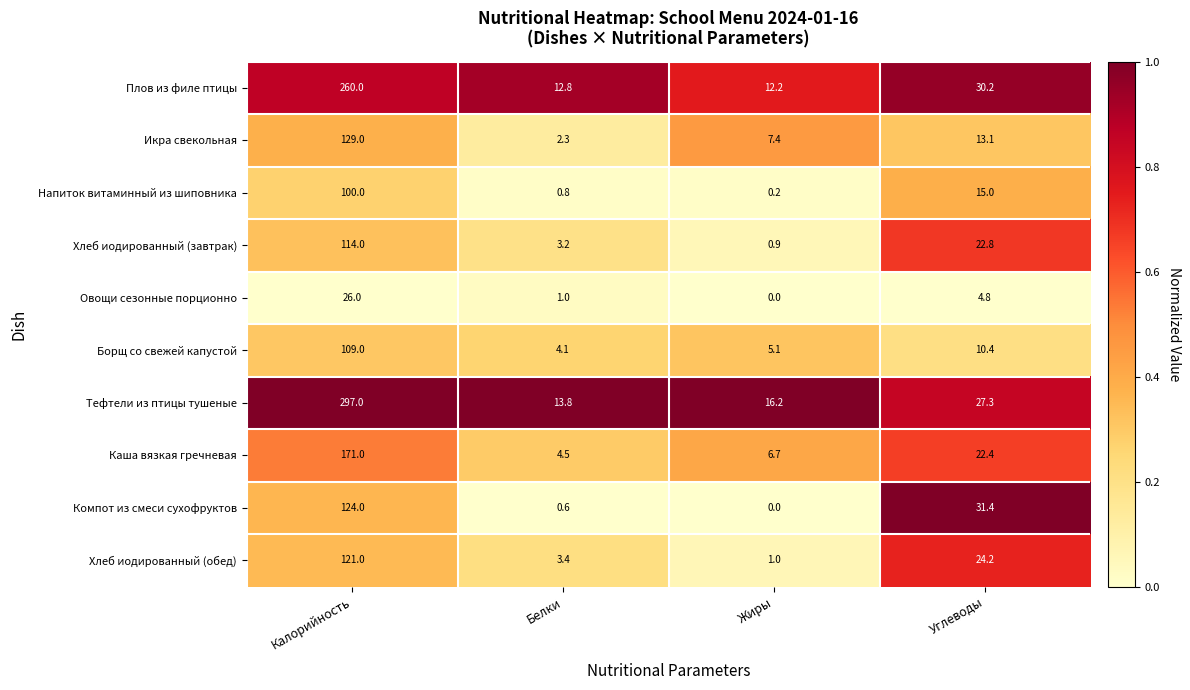

Which series has the largest total across all categories?

Тефтели из птицы тушеные